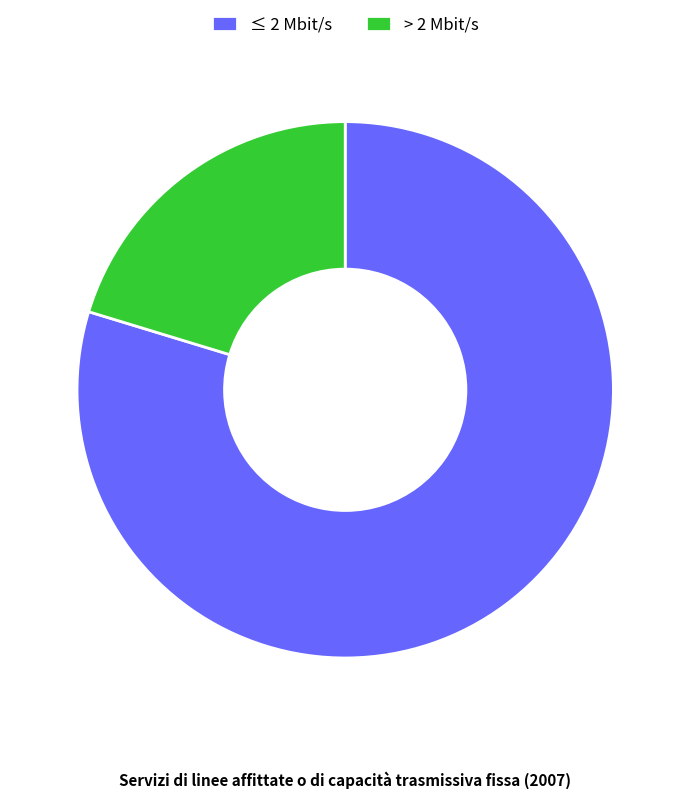

What is the smallest slice in the pie chart?

> 2 Mbit/s